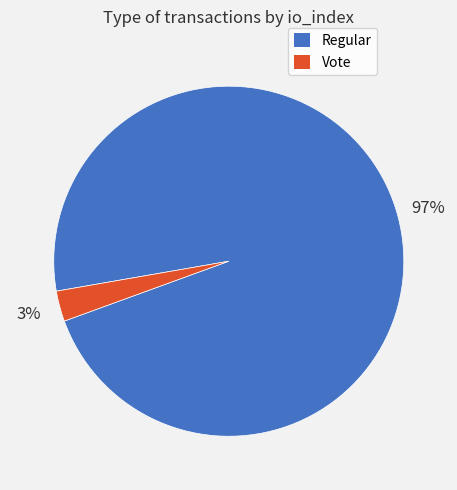

To the nearest percent, what portion does Regular represent?

97%